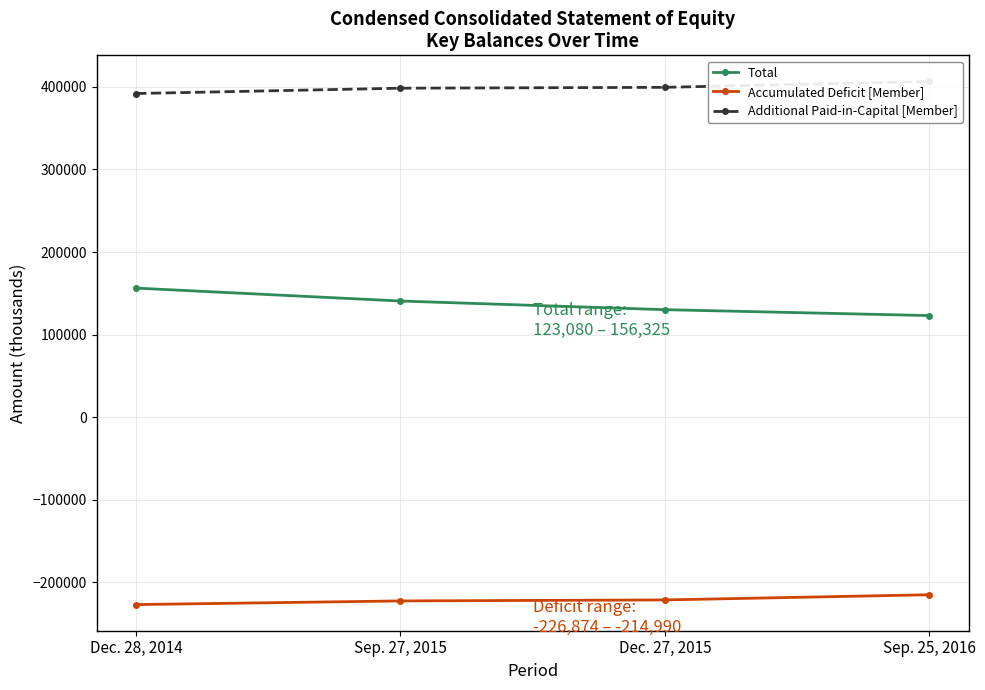

Between Dec. 27, 2015 and Sep. 25, 2016, which series saw the biggest shift?

Total